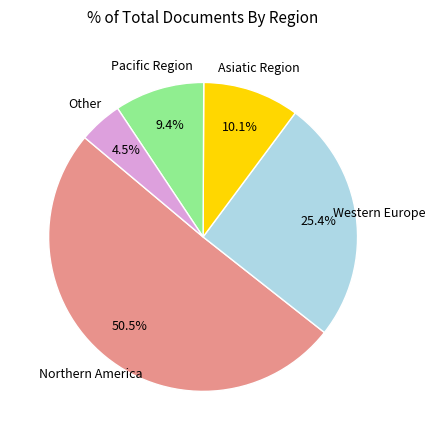

Does any single category account for the majority?

Yes